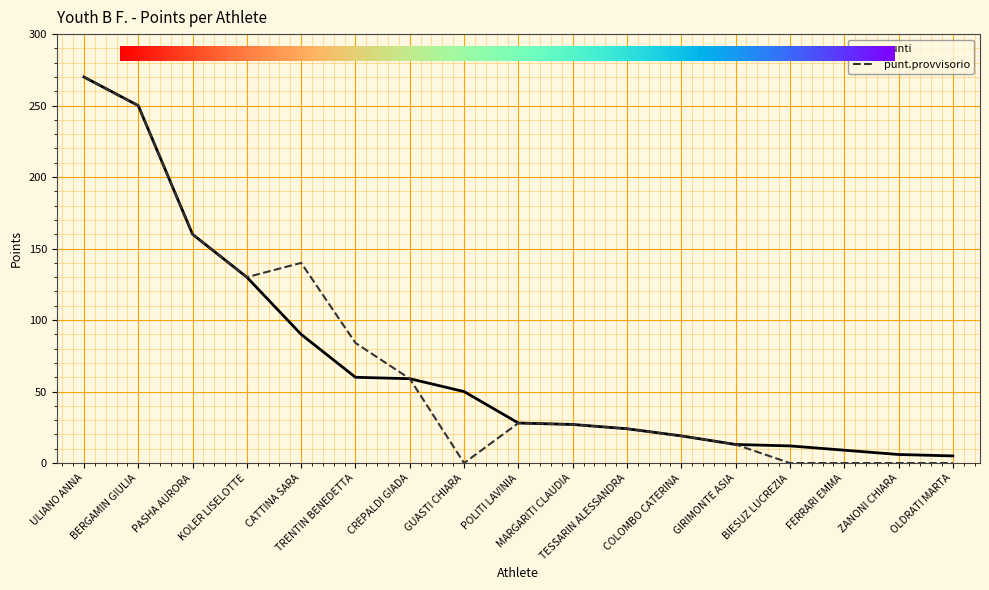

Where is the first local minimum for punt.provvisorio?

KOLER LISELOTTE